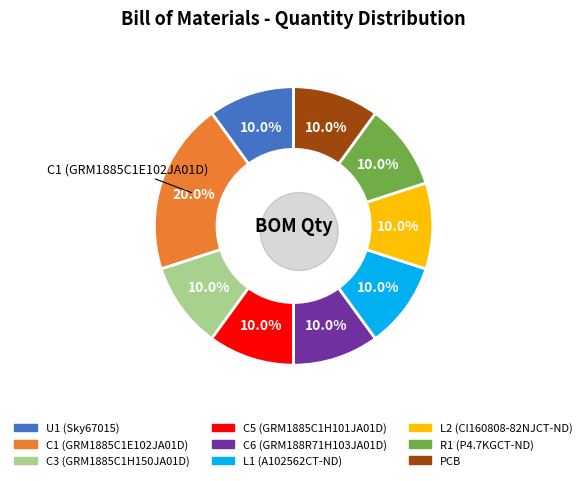

What is the smallest slice in the pie chart?

U1 (Sky67015)